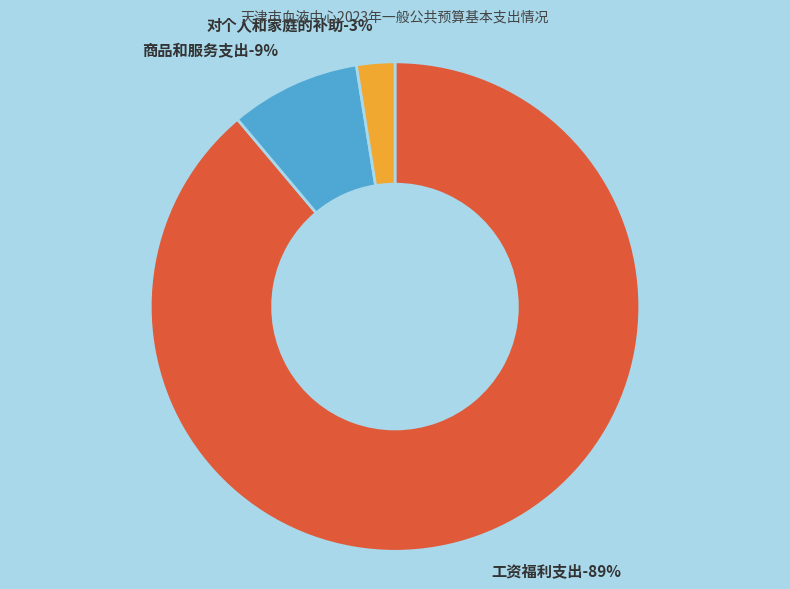

To the nearest percent, what is the average slice percentage?

33%